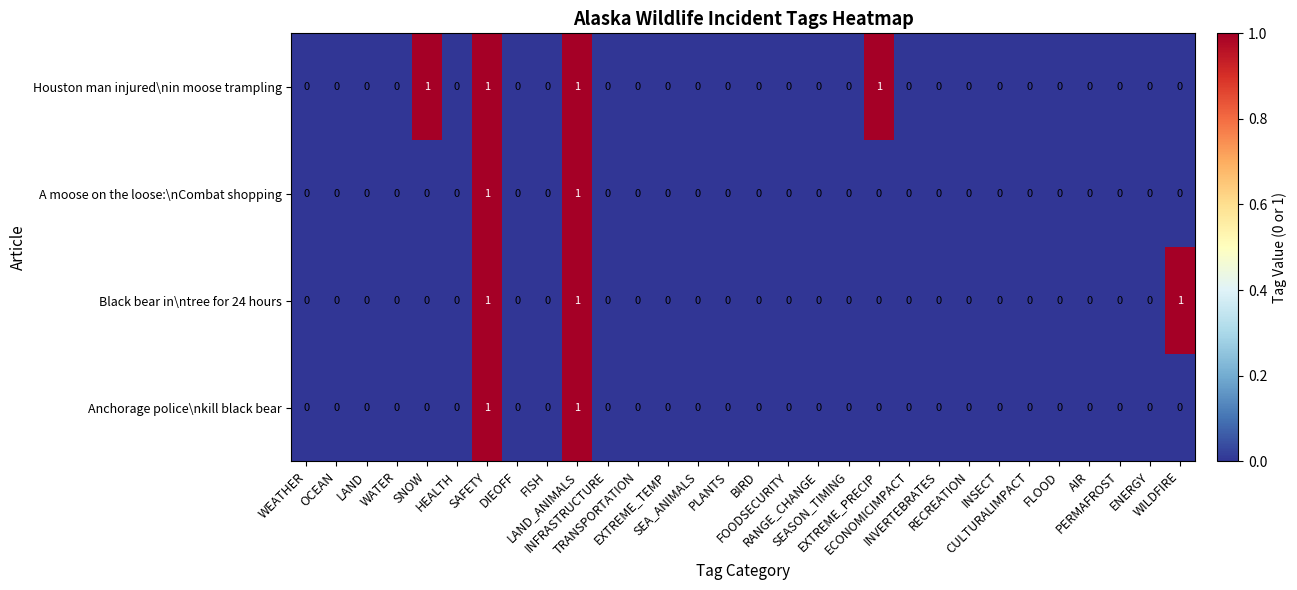

What is the sum of all Houston man injured\nin moose trampling values?

4